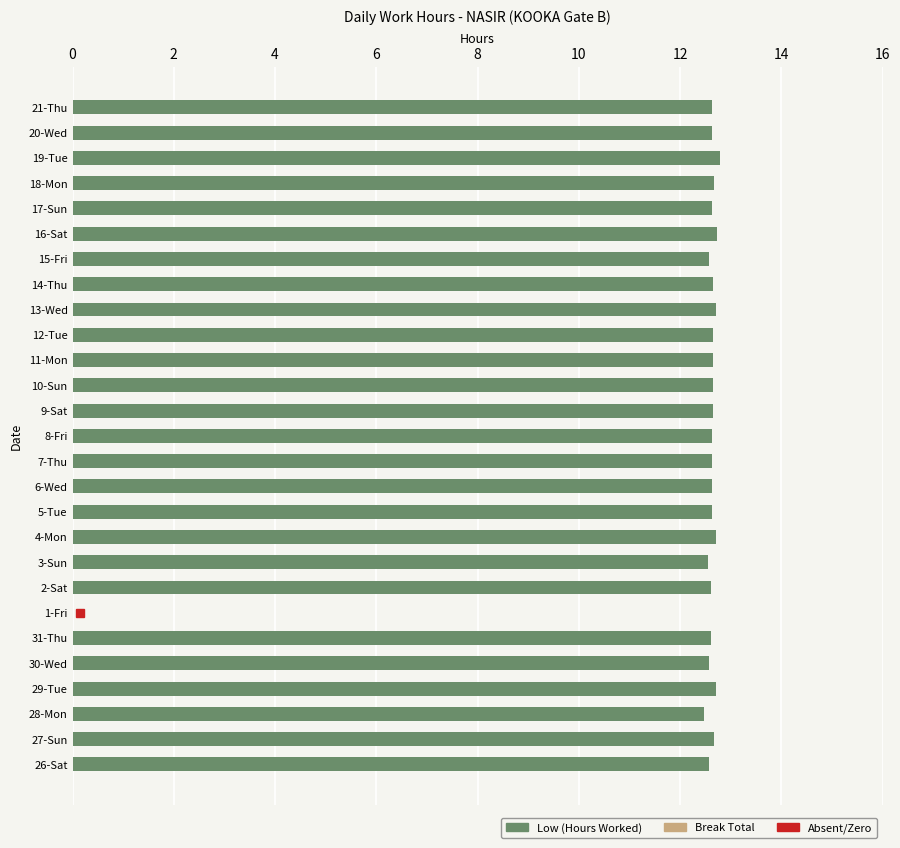

What is the sum of the values at 9-Sat and 18-Mon?

25.3